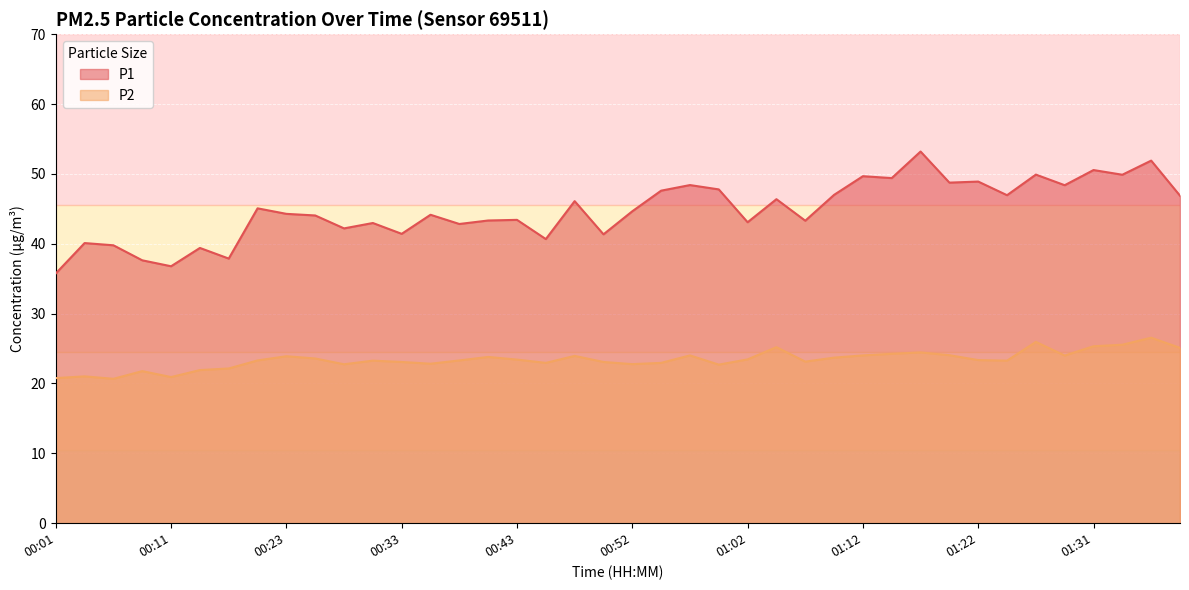

True or false: P2 has more than 2 interior local peaks.

True